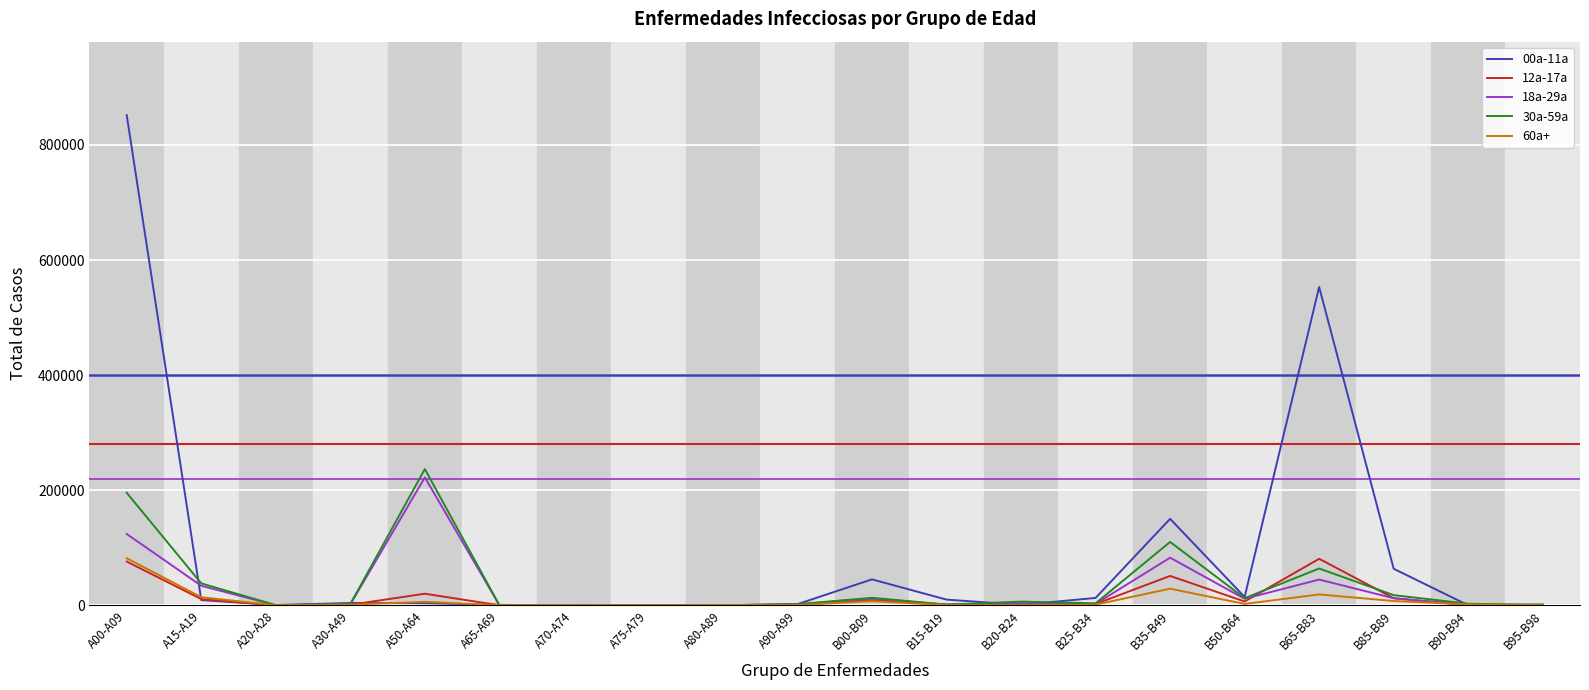

What is the total value across all series at A15-A19?

105956